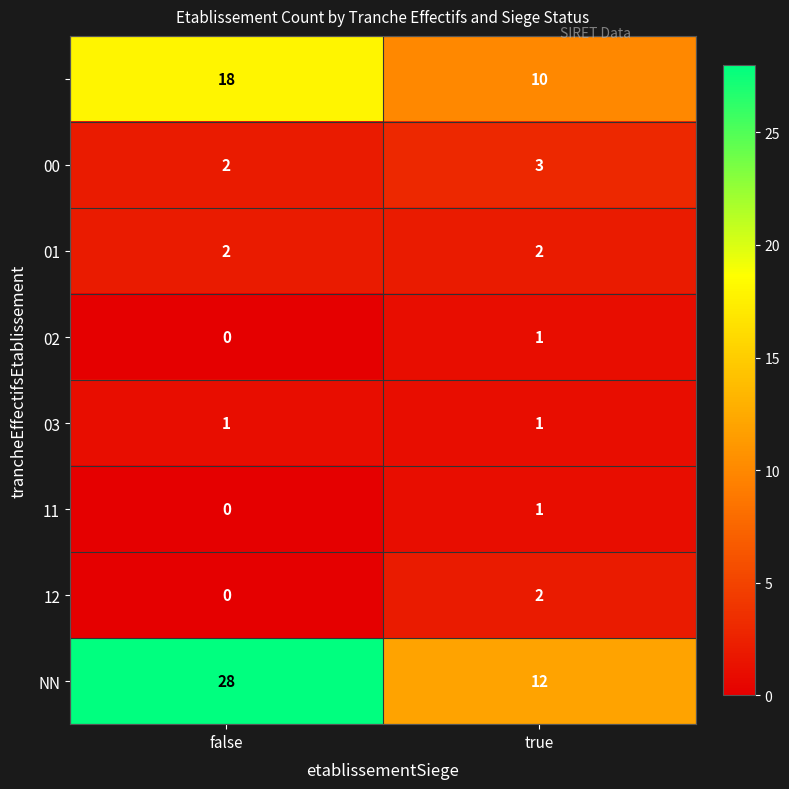

What is the difference between the highest and lowest values at false?

28